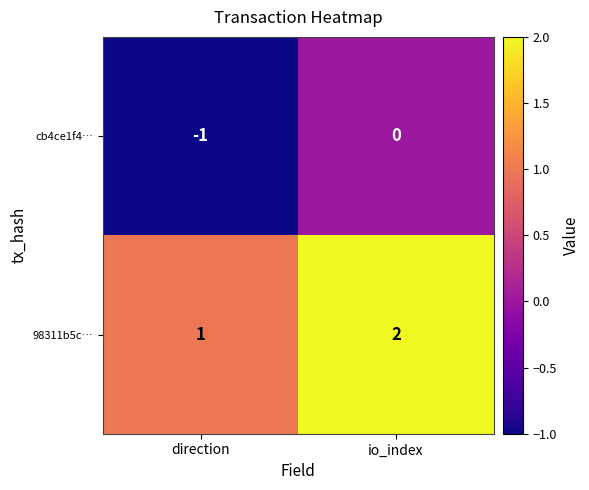

True or false: 98311b5c… has a value of 1 at io_index.

False